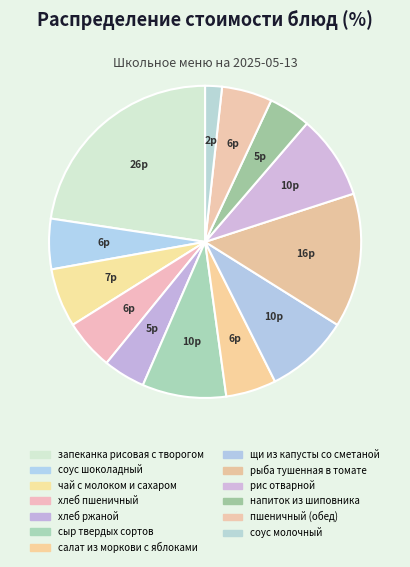

Is there any slice that represents more than half of the pie?

No